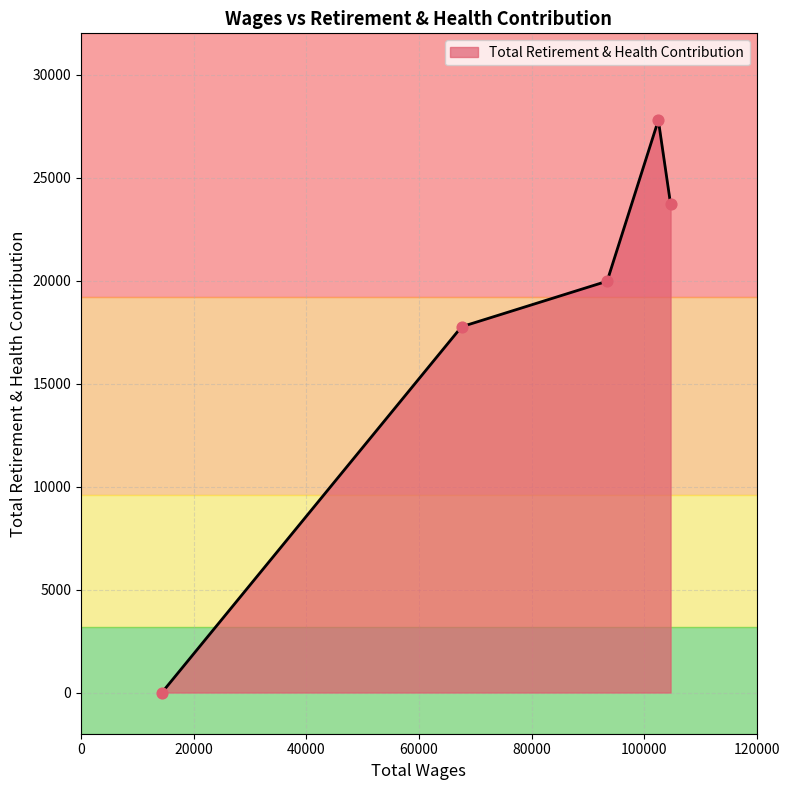

What is the maximum value shown in the chart?

27783